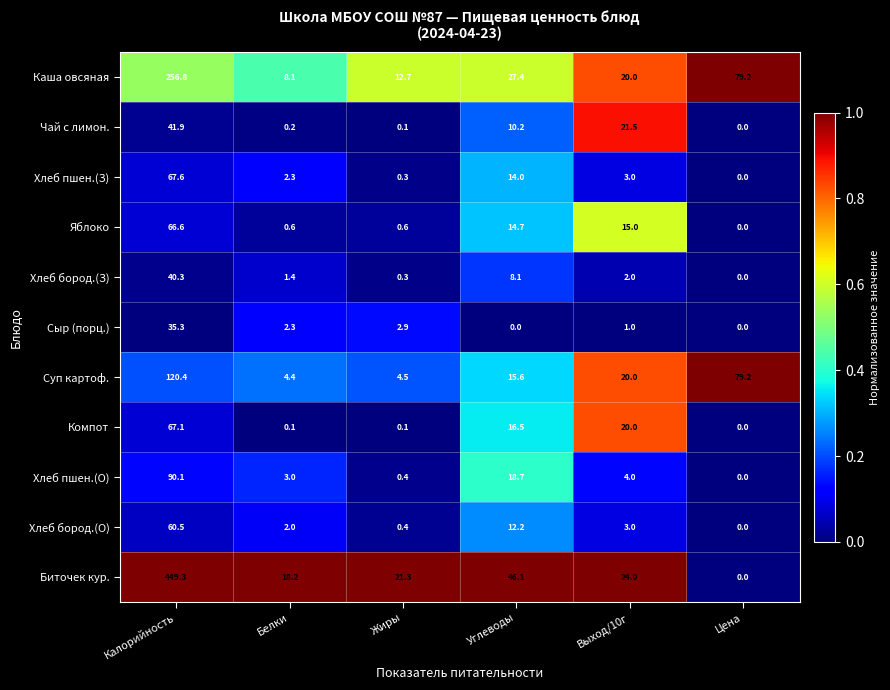

Where does the Хлеб пшен.(З) series first go above 3?

Калорийность